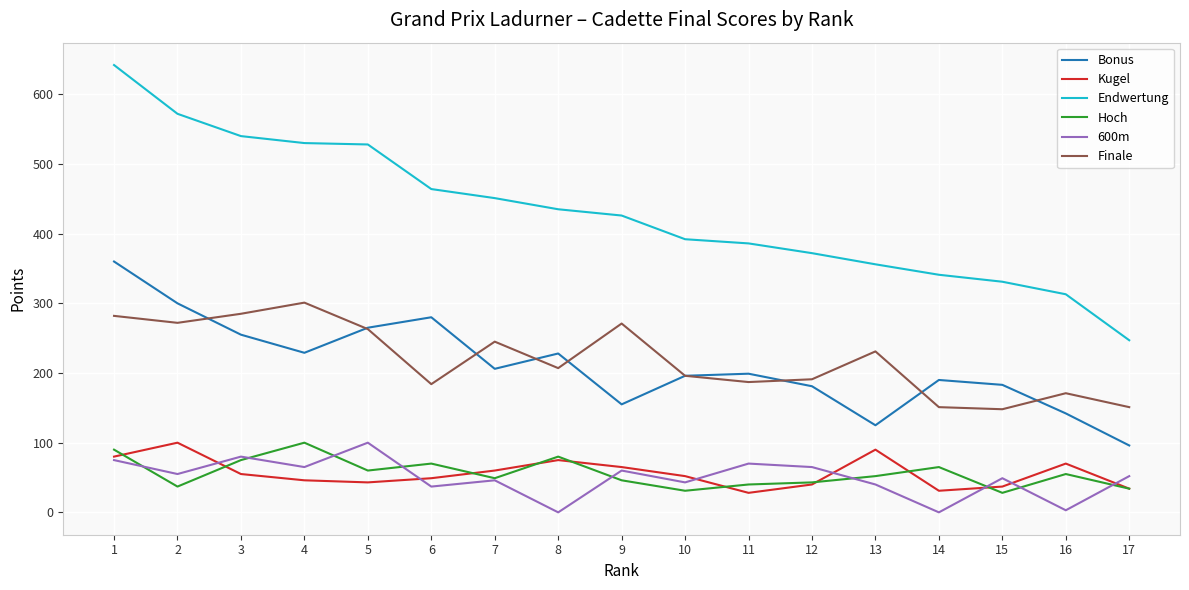

What is the difference between the 600m values at 5 and 10?

57